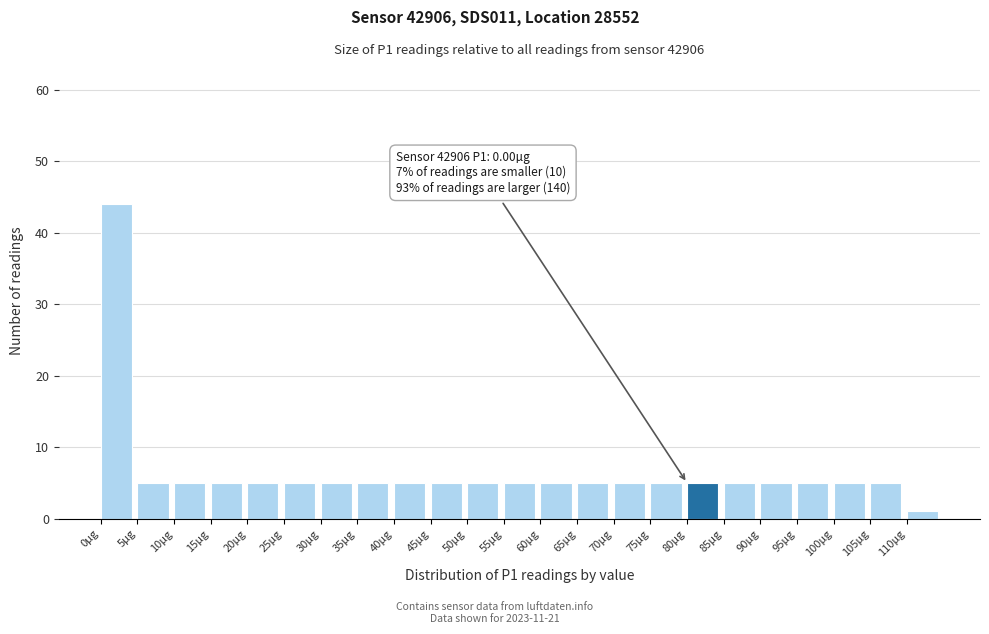

Over which range of the x-axis is the bar tallest?

0 to 5